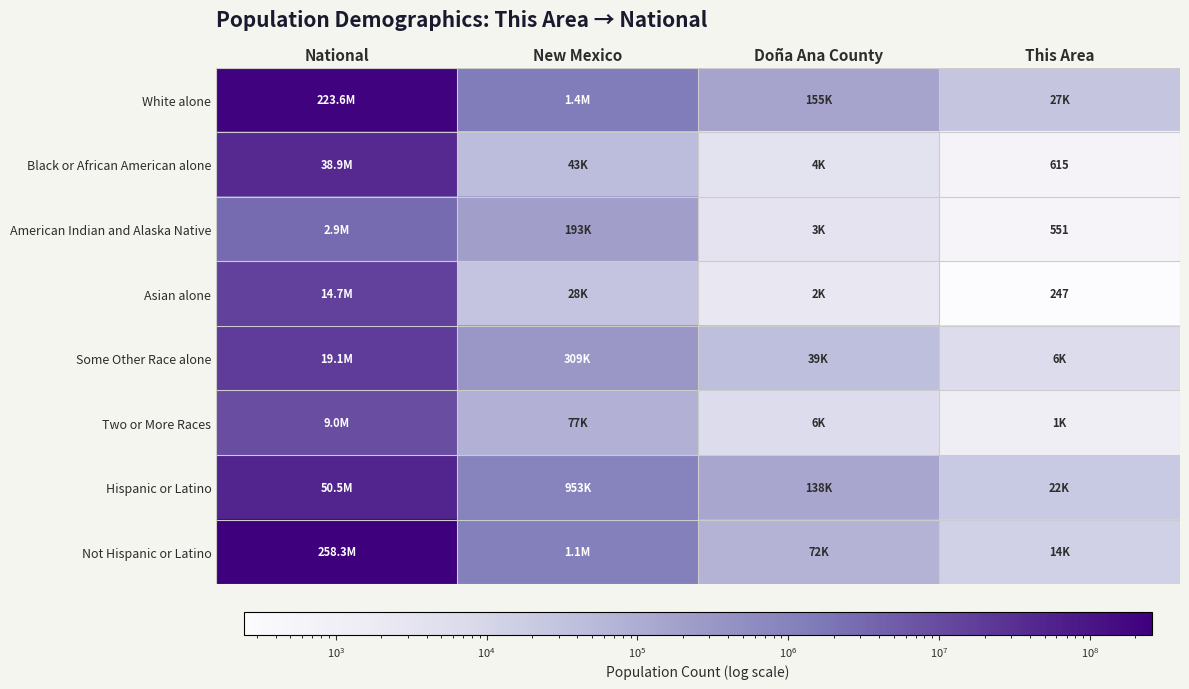

True or false: Asian alone has a value of 247 at This Area.

True